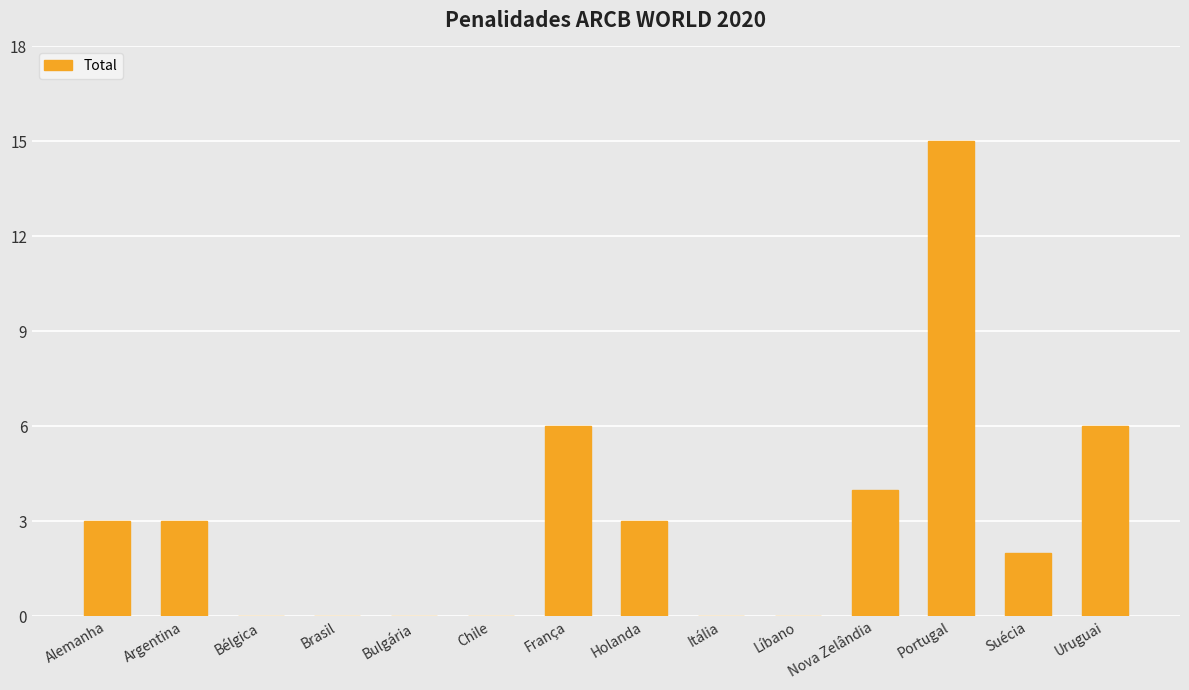

What is the sum of all values?

42